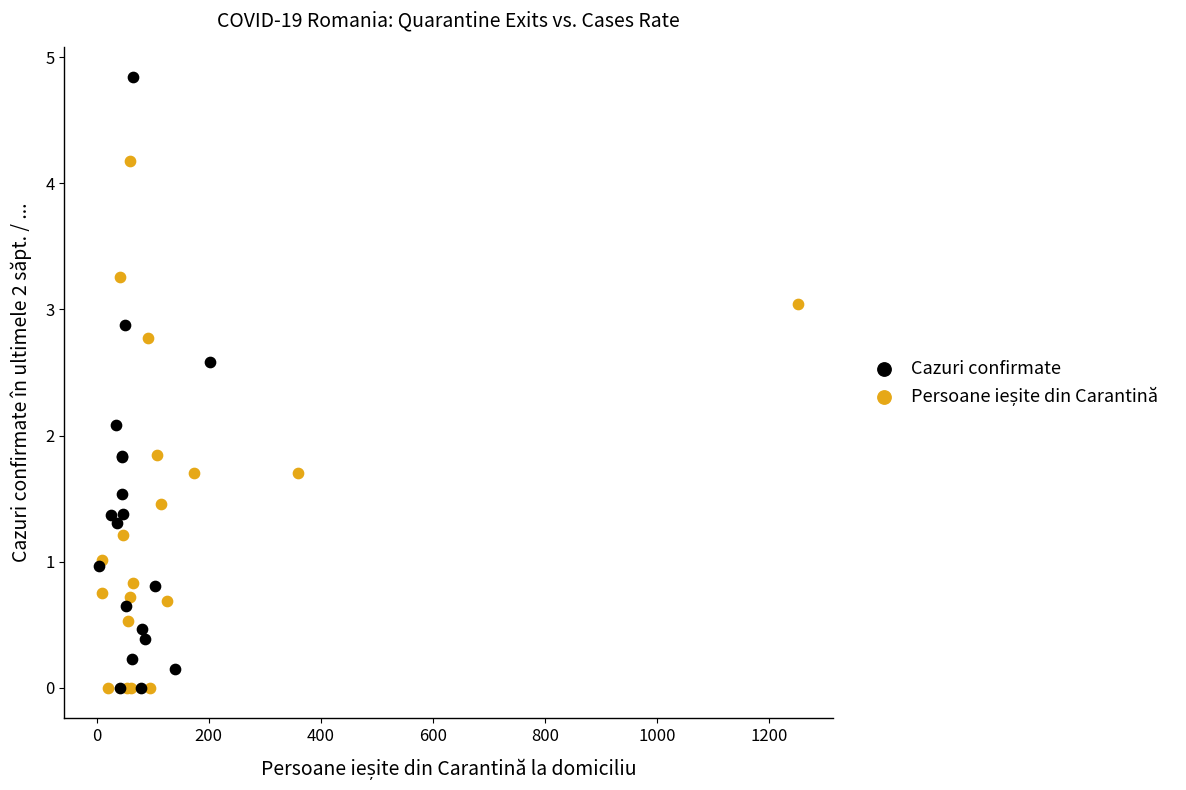

Which series contains the highest Y value?

Cazuri confirmate